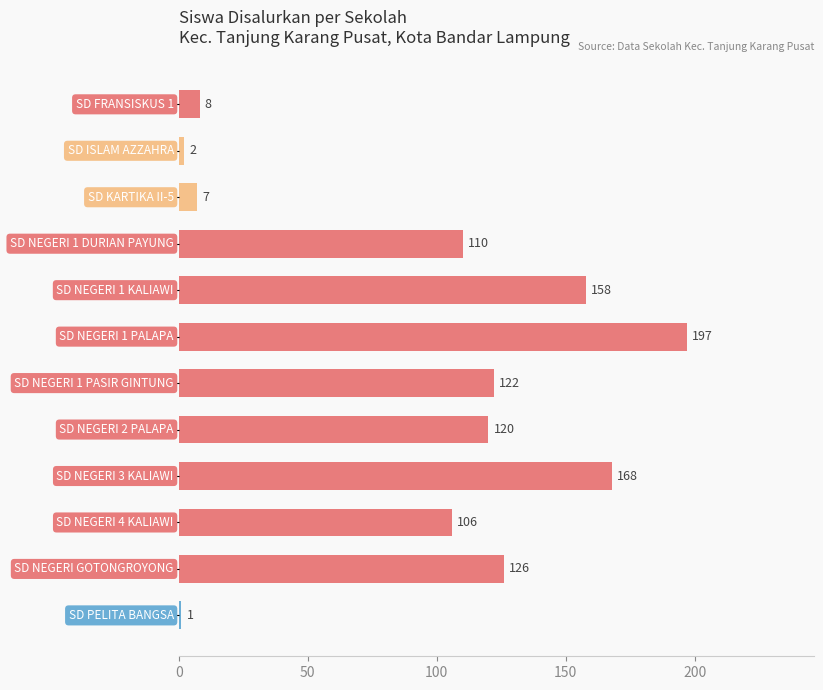

Reading bottom to top, list all the values displayed in this chart.

1	126	106	168	120	122	197	158	110	7	2	8